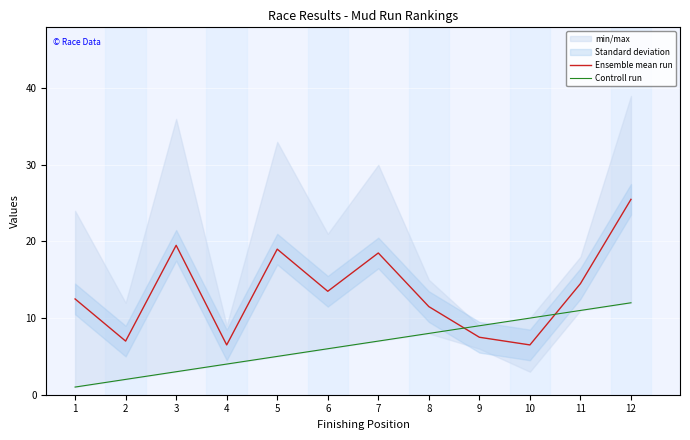

At which label does Controll run first exceed 7?

8